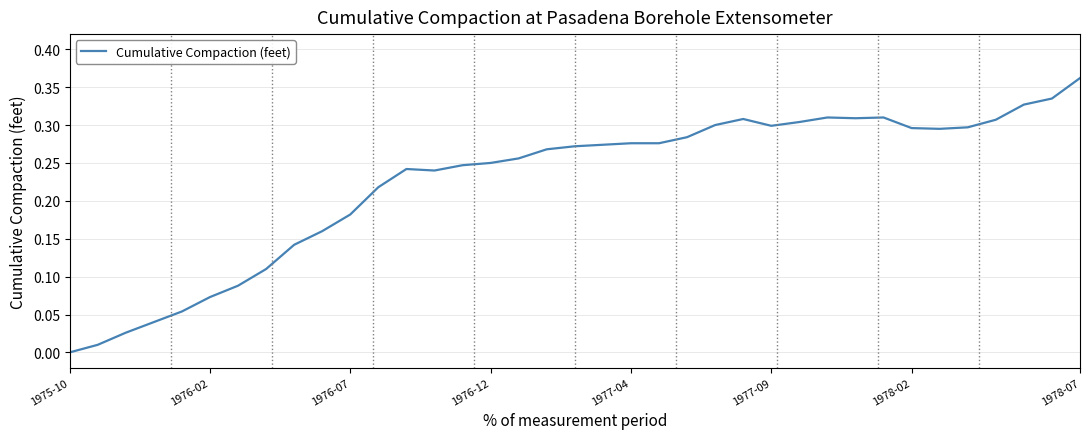

At which label is the value closest to 0?

1975-10